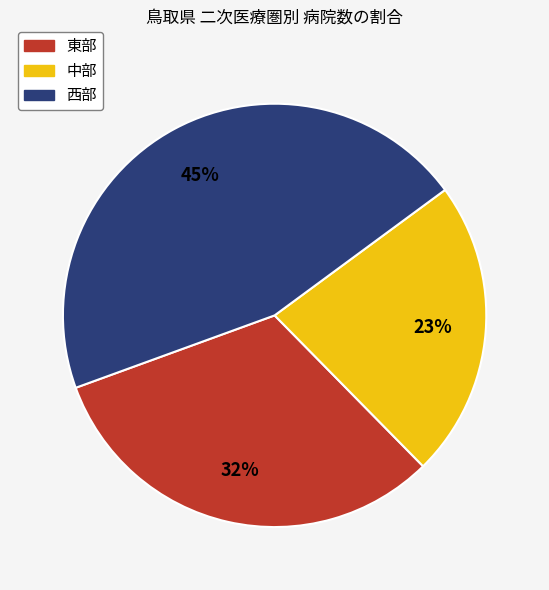

True or false: 東部 accounts for 20% of the total.

False